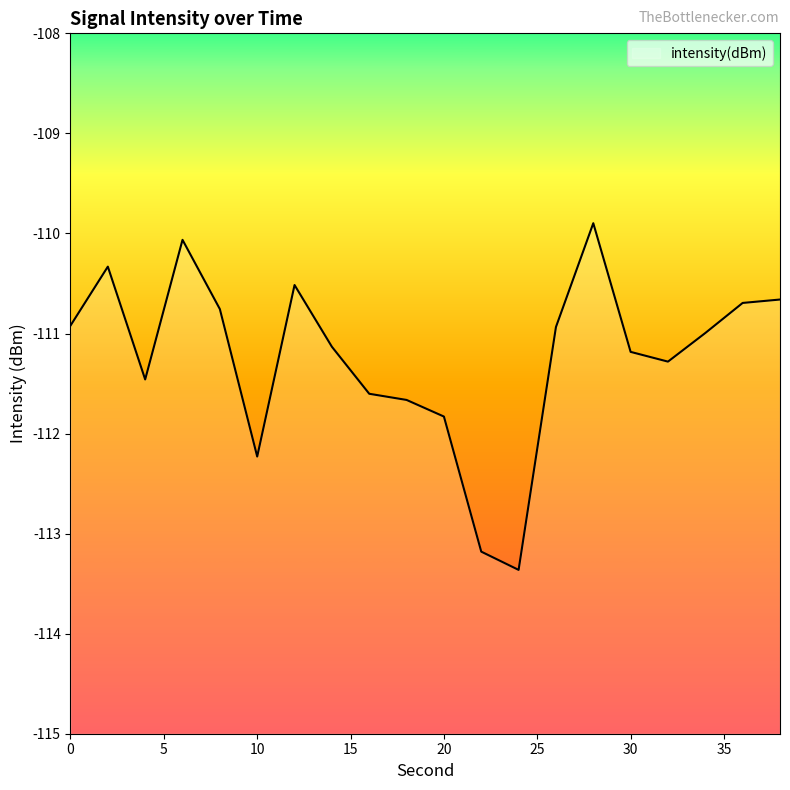

What is the difference between the maximum and second lowest values?

3.3